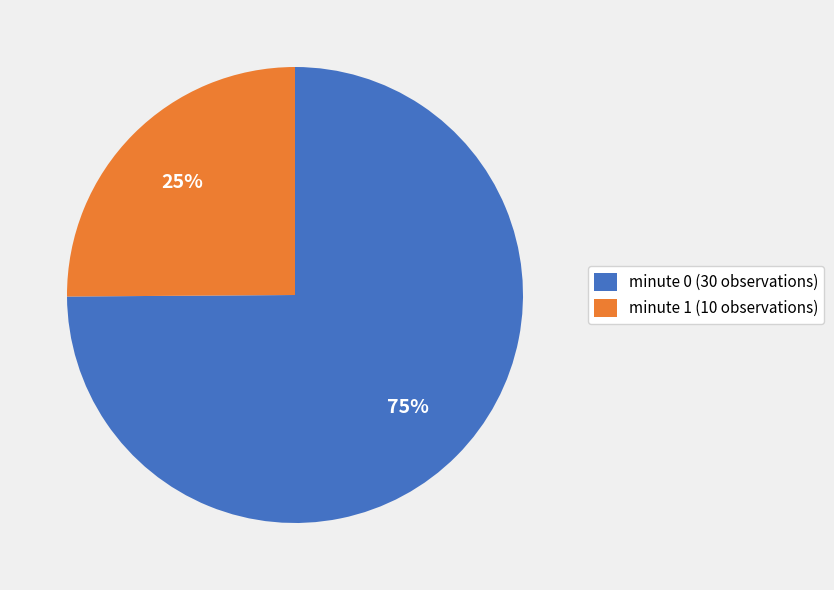

To the nearest percent, what is the difference between the minute 1 (10 observations) and minute 0 (30 observations) slice percentages?

50%